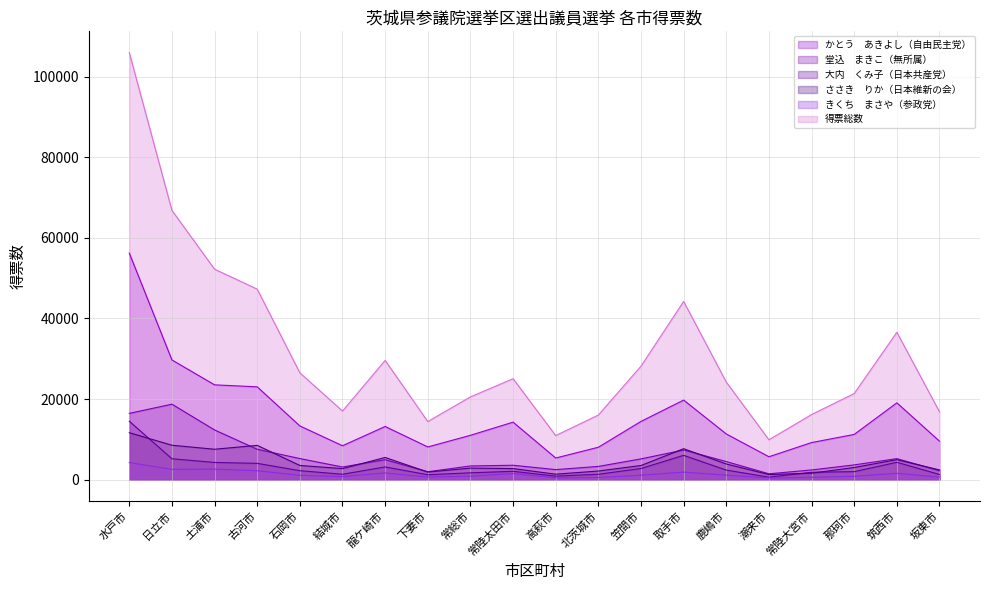

What is the average value of the 堂込　まきこ（無所属） series?

5769